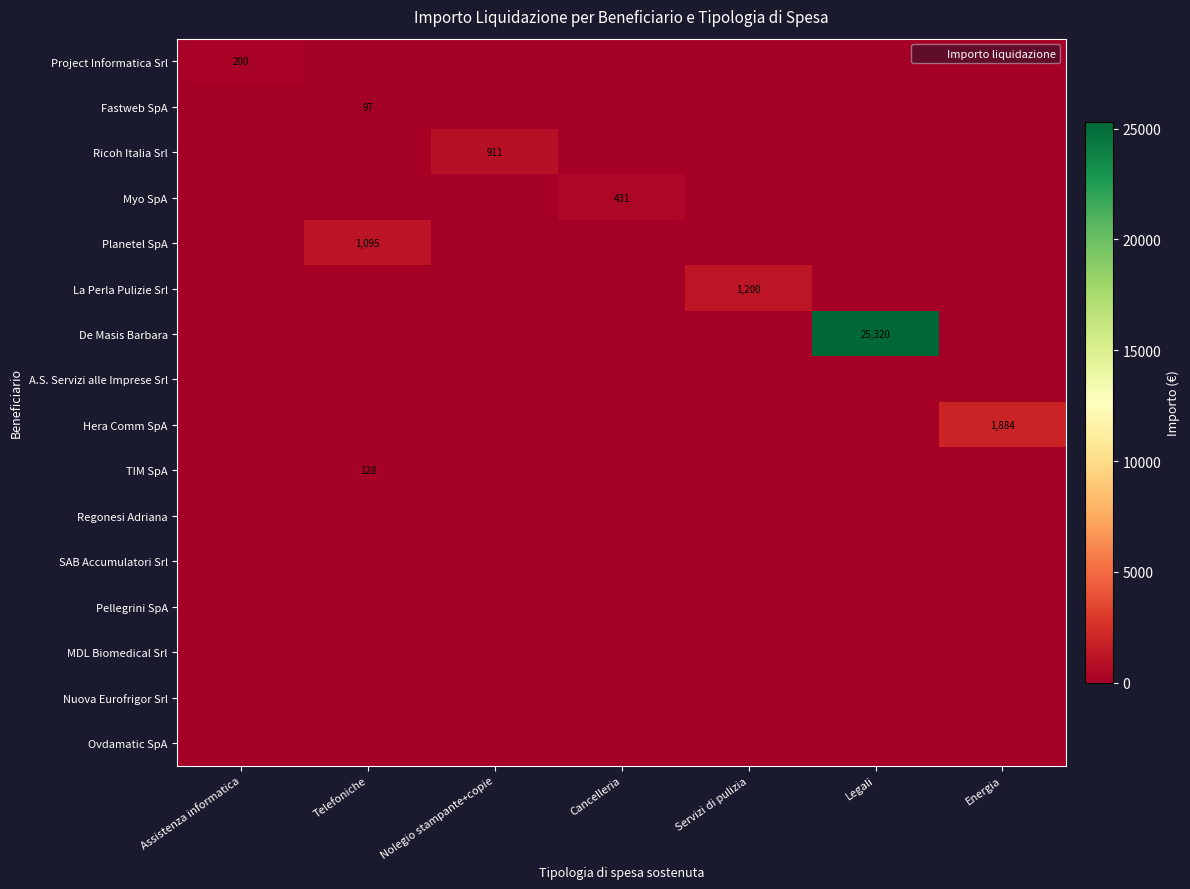

What is the spread (max minus min) of values at Legali?

25319.9